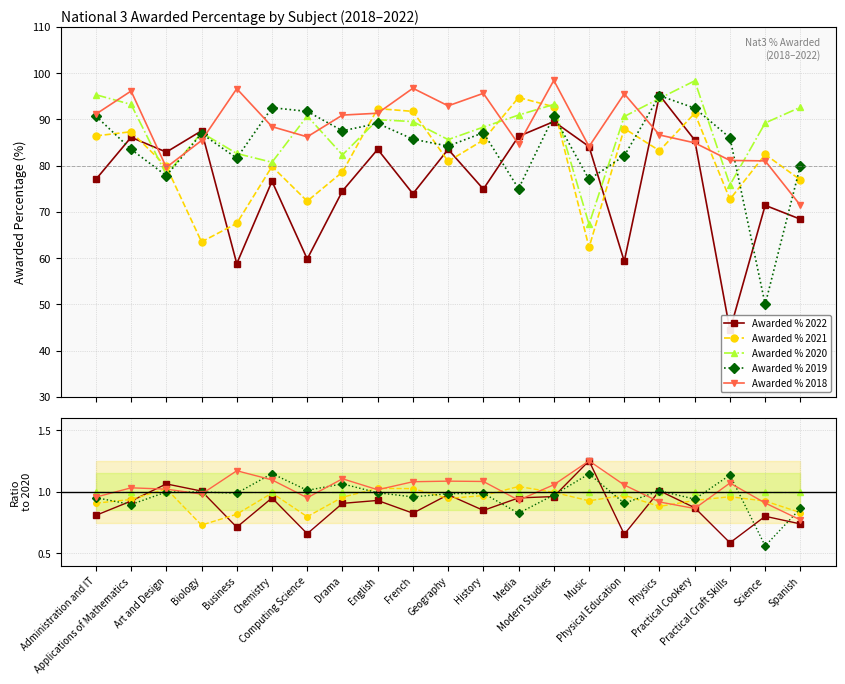

At how many categories does at least one series exceed 1?

17